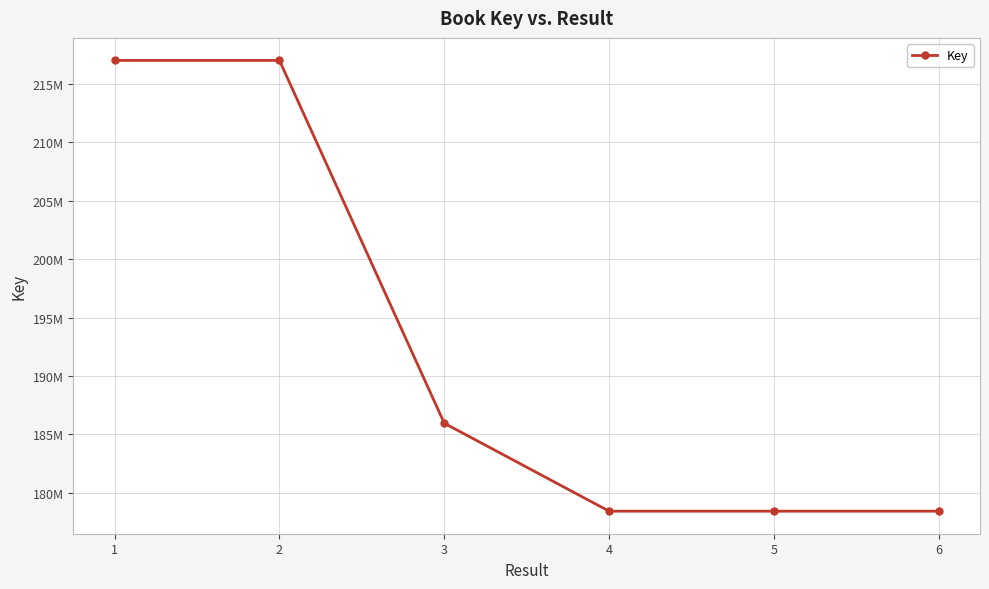

What is the change in value from 2 to 3?

-31029367